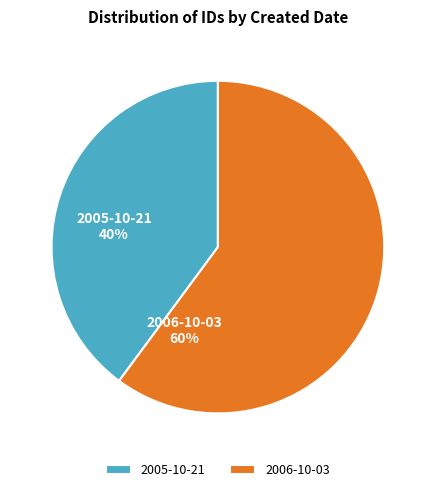

Is 2006-10-03 the majority of the pie?

Yes